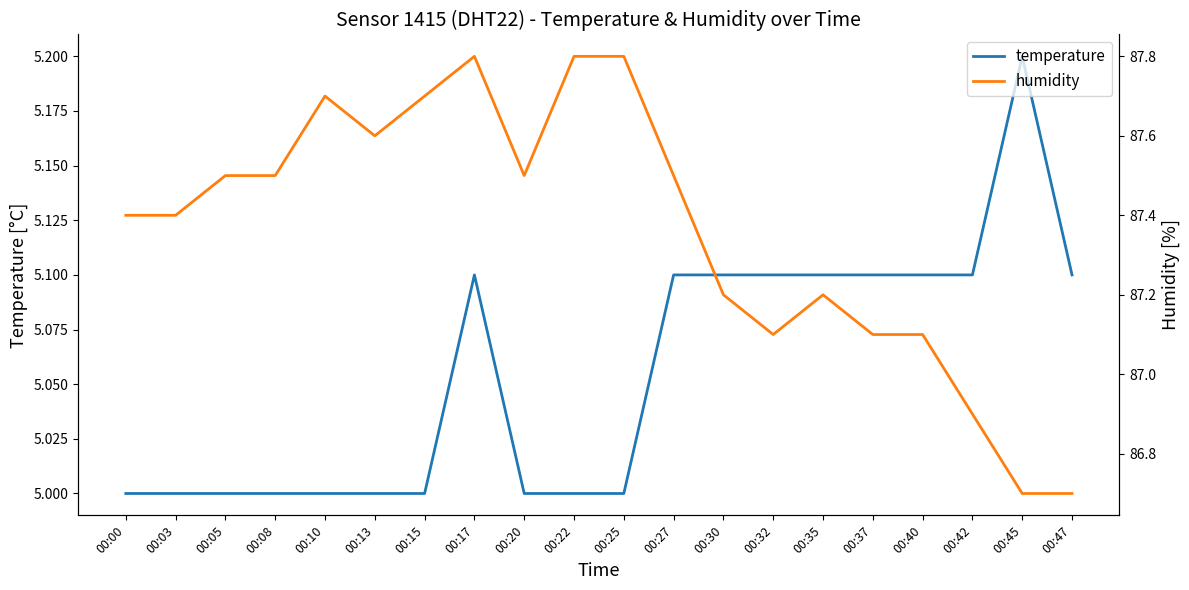

Where is the first local minimum for humidity?

00:13